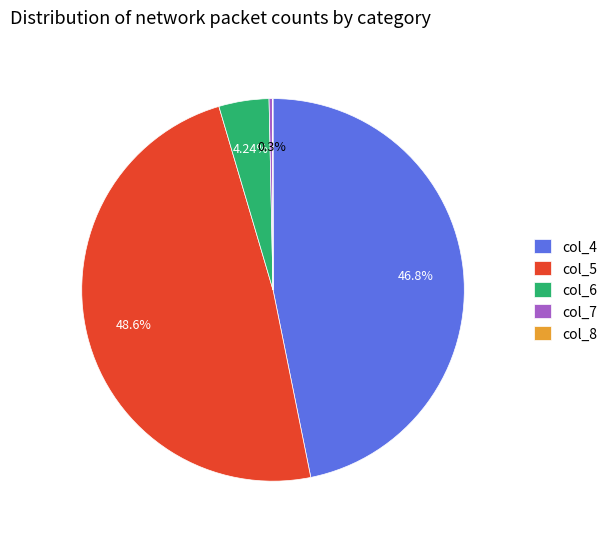

Between col_5 and col_7, which is larger?

col_5